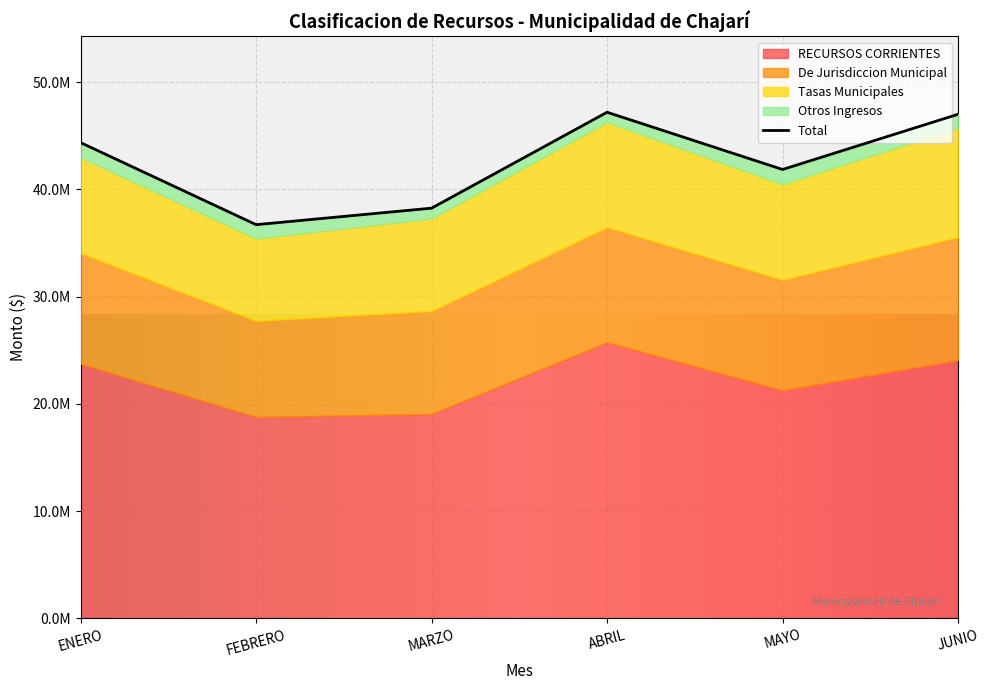

Rank the series at Otros Ingresos from lowest to highest value.

ABRIL, MARZO, JUNIO, FEBRERO, ENERO, MAYO